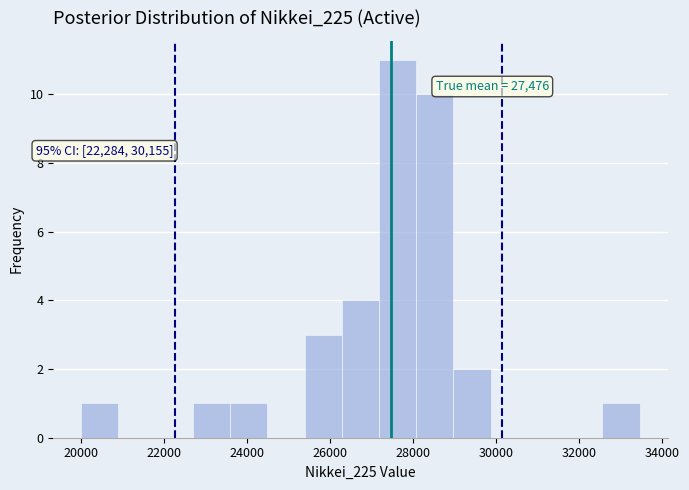

Over which range of the x-axis is the bar tallest?

27200 to 28000